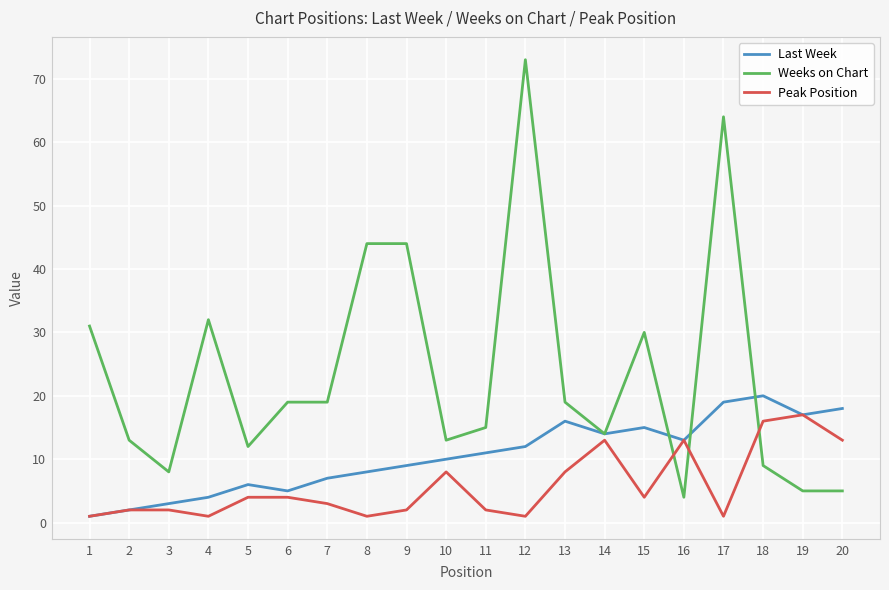

Reading left to right, list all the values displayed in this chart.

Last Week: 1=1	2=2	3=3	4=4	5=6	6=5	7=7	8=8	9=9	10=10	11=11	12=12	13=16	14=14	15=15	16=13	17=19	18=20	19=17	20=18
Weeks on Chart: 1=31	2=13	3=8	4=32	5=12	6=19	7=19	8=44	9=44	10=13	11=15	12=73	13=19	14=14	15=30	16=4	17=64	18=9	19=5	20=5
Peak Position: 1=1	2=2	3=2	4=1	5=4	6=4	7=3	8=1	9=2	10=8	11=2	12=1	13=8	14=13	15=4	16=13	17=1	18=16	19=17	20=13